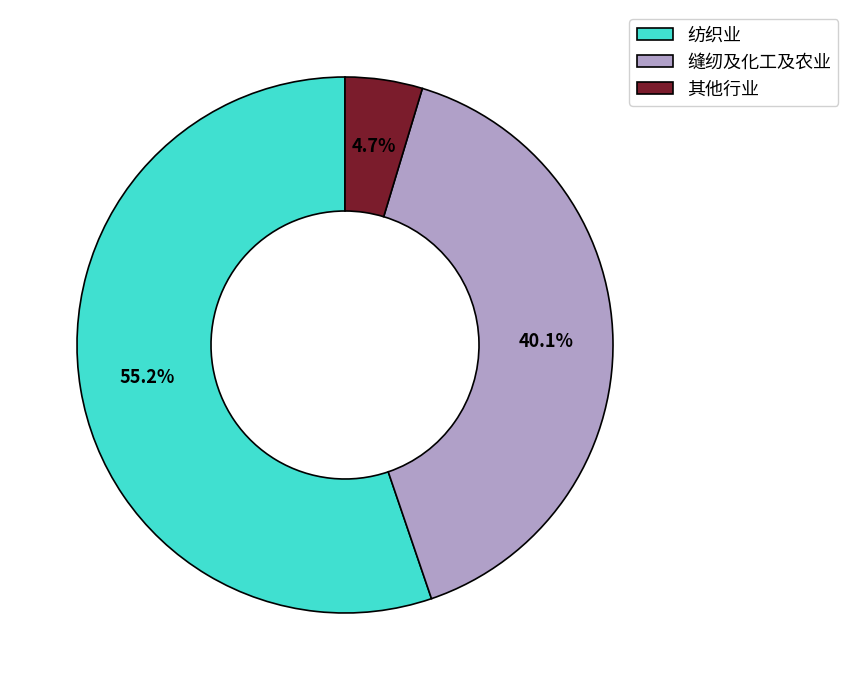

How many slices are in this pie chart?

3